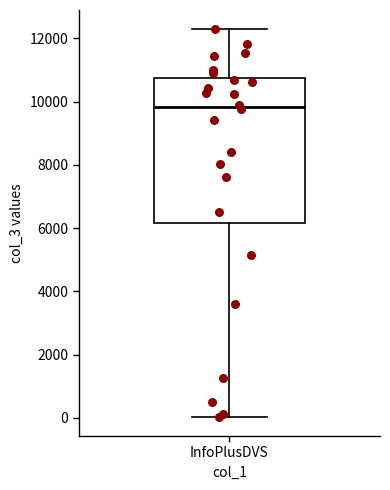

Read this box plot against the y-axis: the position of the median line, the range covered by the box, and the ends of both whiskers. The values are not printed on the chart, so give them approximately, as read against the axis.

median 9800, box 6200 to 10800, whiskers 0 to 12200